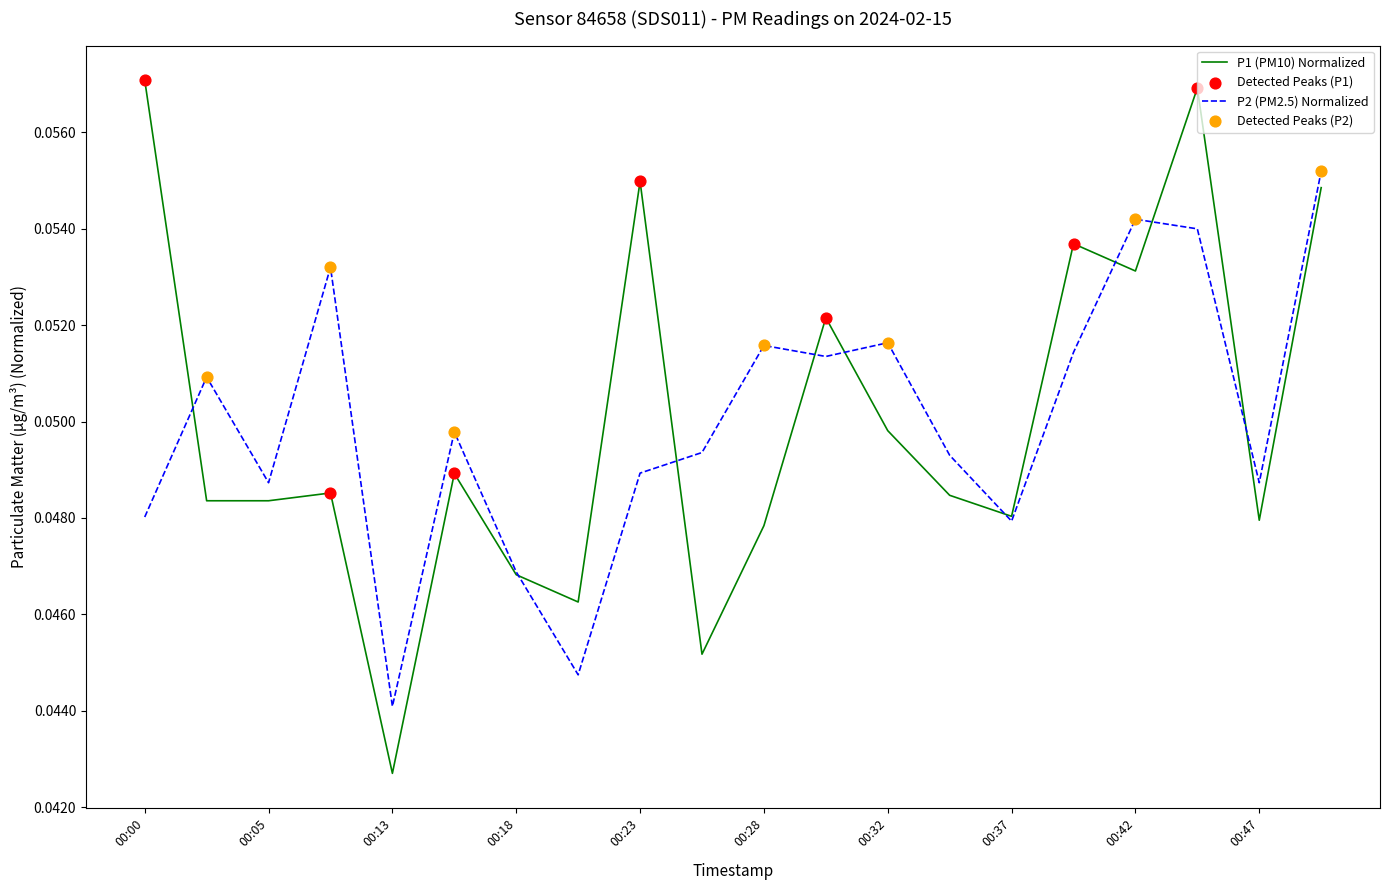

Which series has the largest range (max minus min)?

P1 (PM10) Normalized